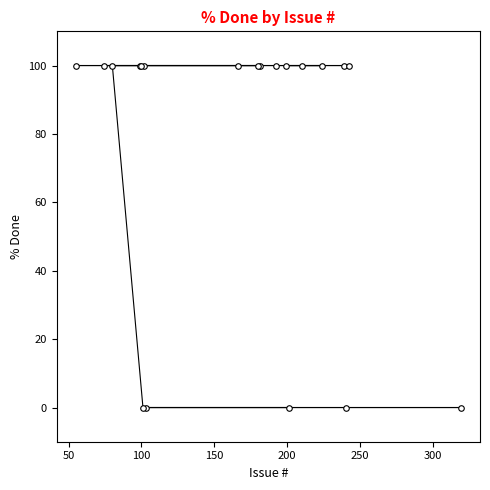

How many data points does each series have?

20